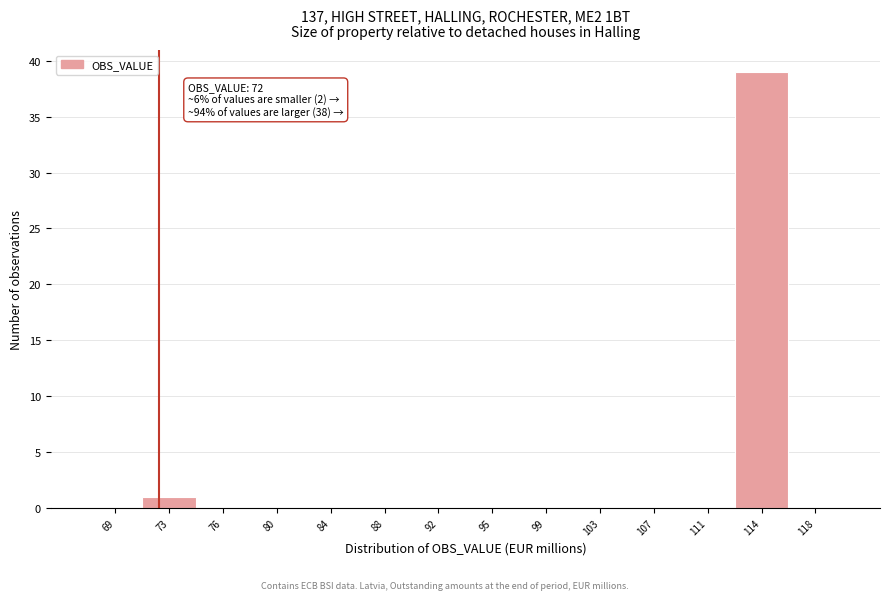

Which range on the x-axis has the tallest bar?

112.5 to 116.0